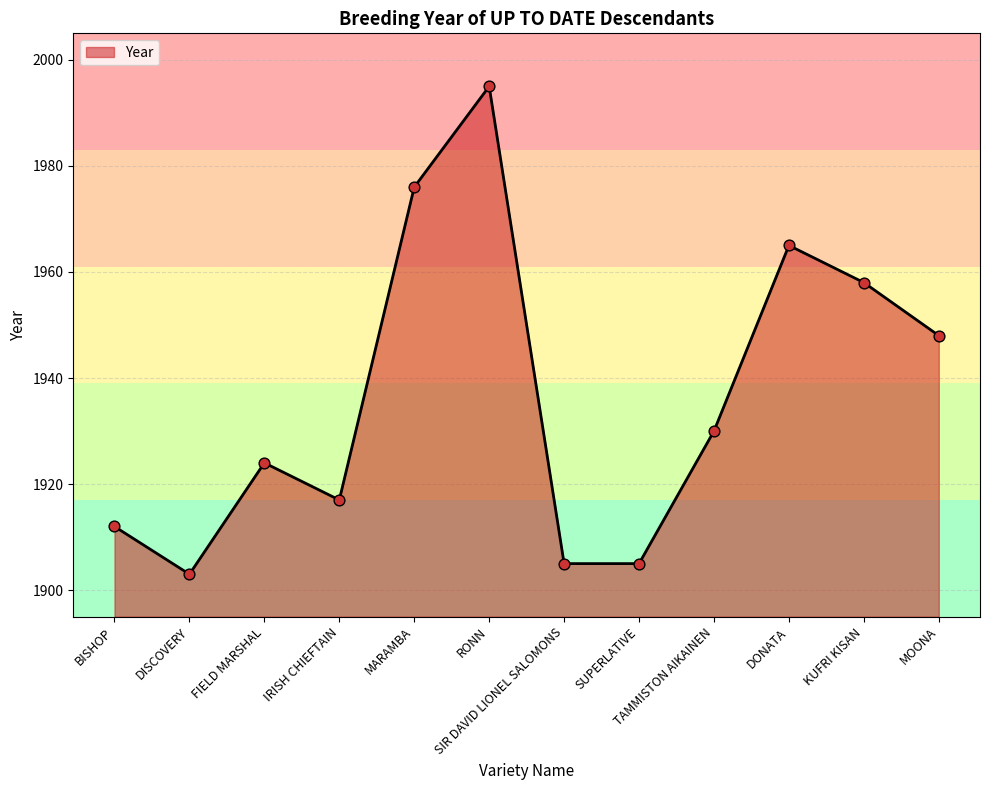

Between SUPERLATIVE and IRISH CHIEFTAIN, which is larger?

IRISH CHIEFTAIN